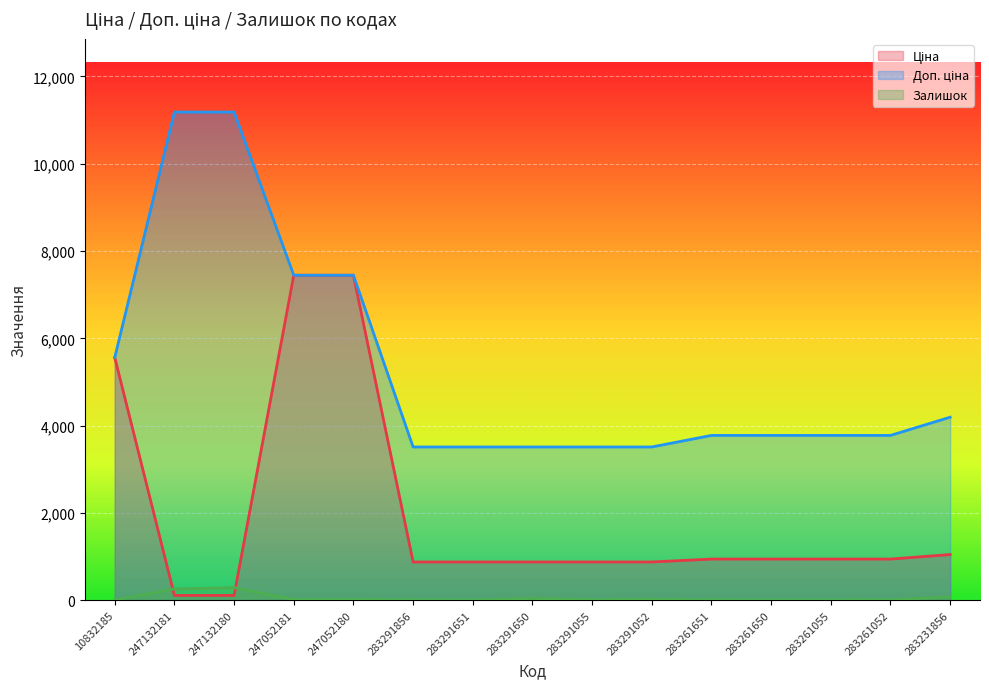

What is the spread (max minus min) of values at 247052181?

7424.6